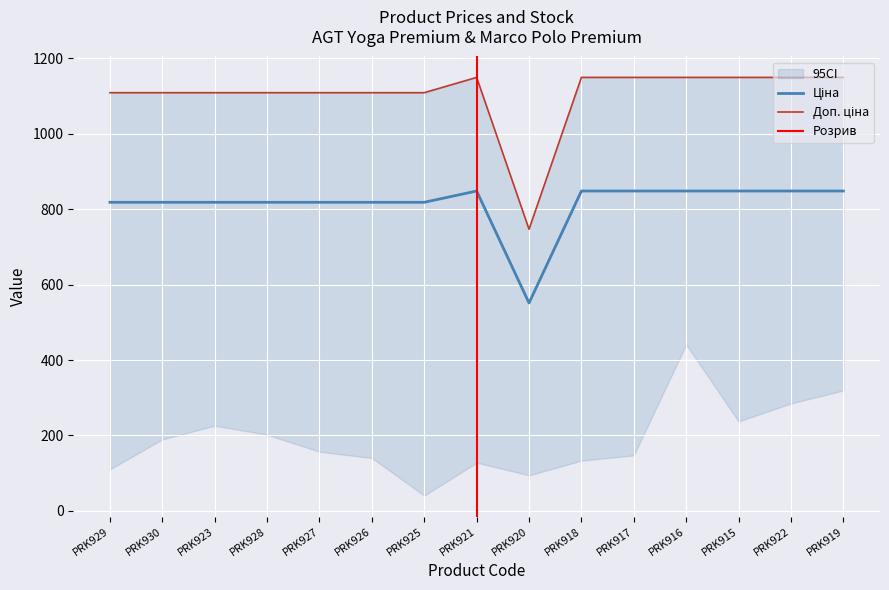

What is the maximum value shown in the chart?

1149.7